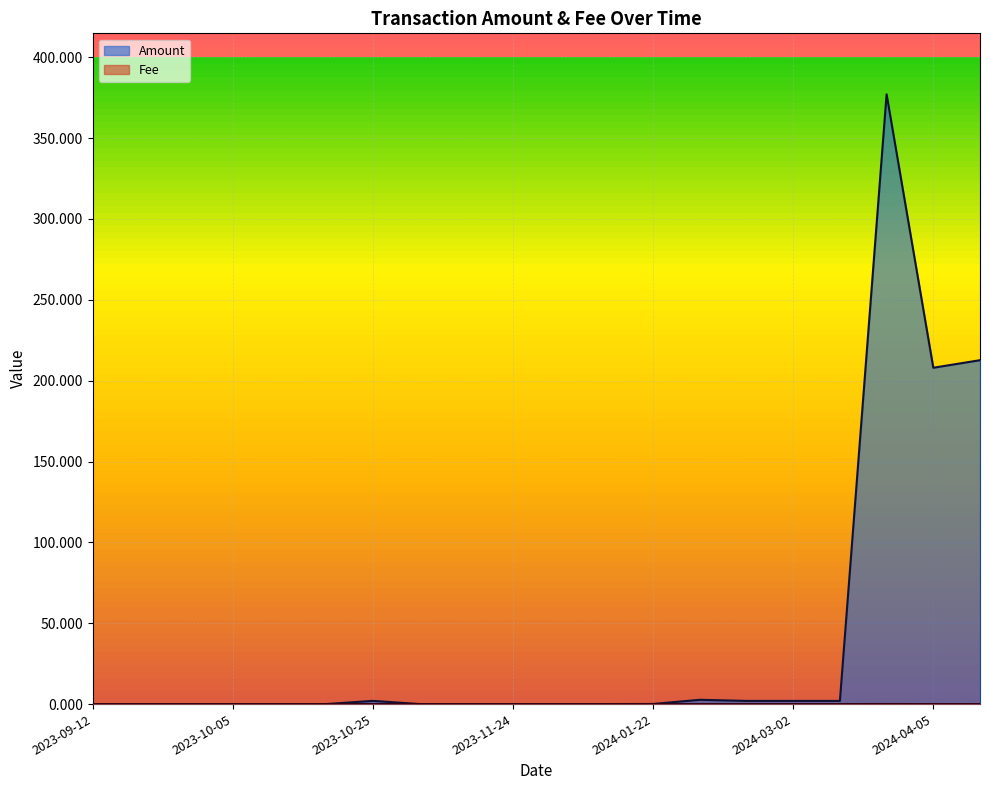

What is the maximum value shown in the chart?

377.1